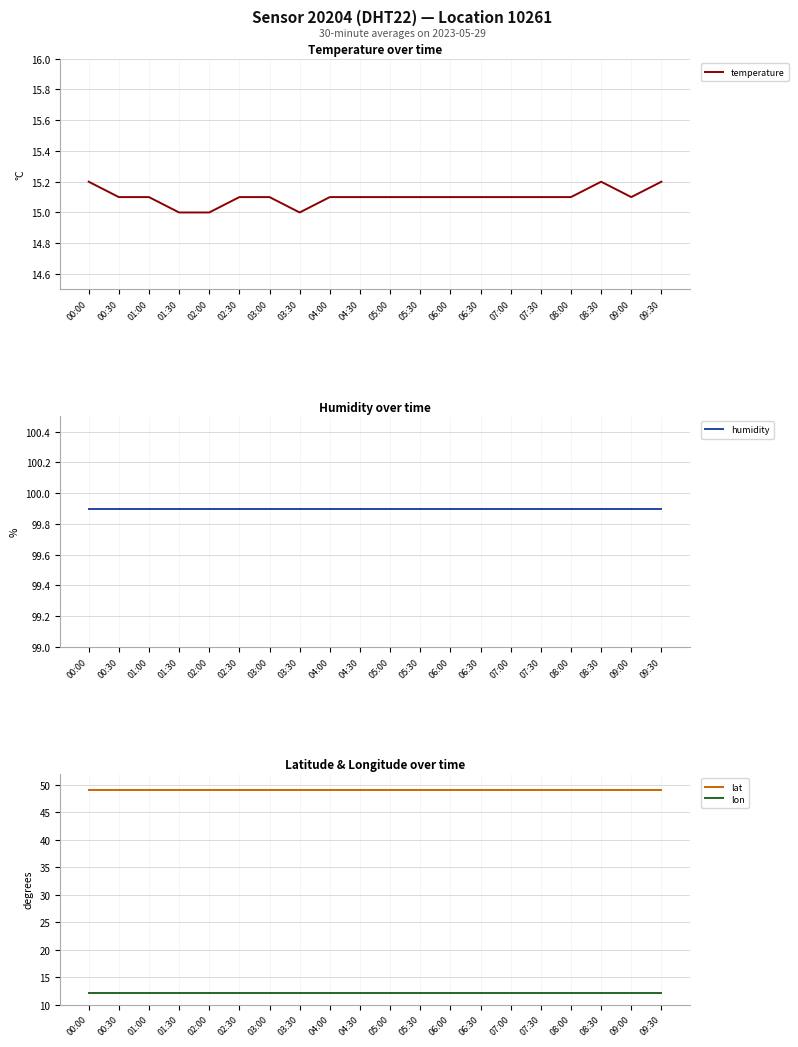

What are all the series names shown in the legend?

temperature, humidity, lat, lon